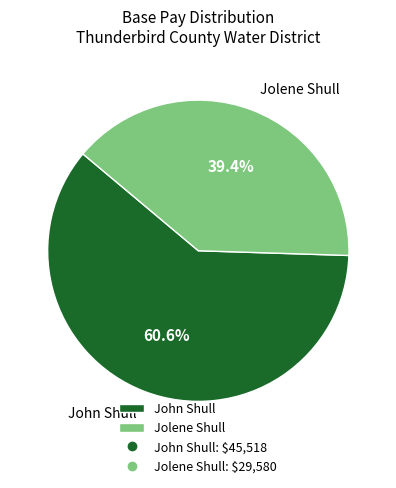

To the nearest percent, what is the average slice percentage?

50%